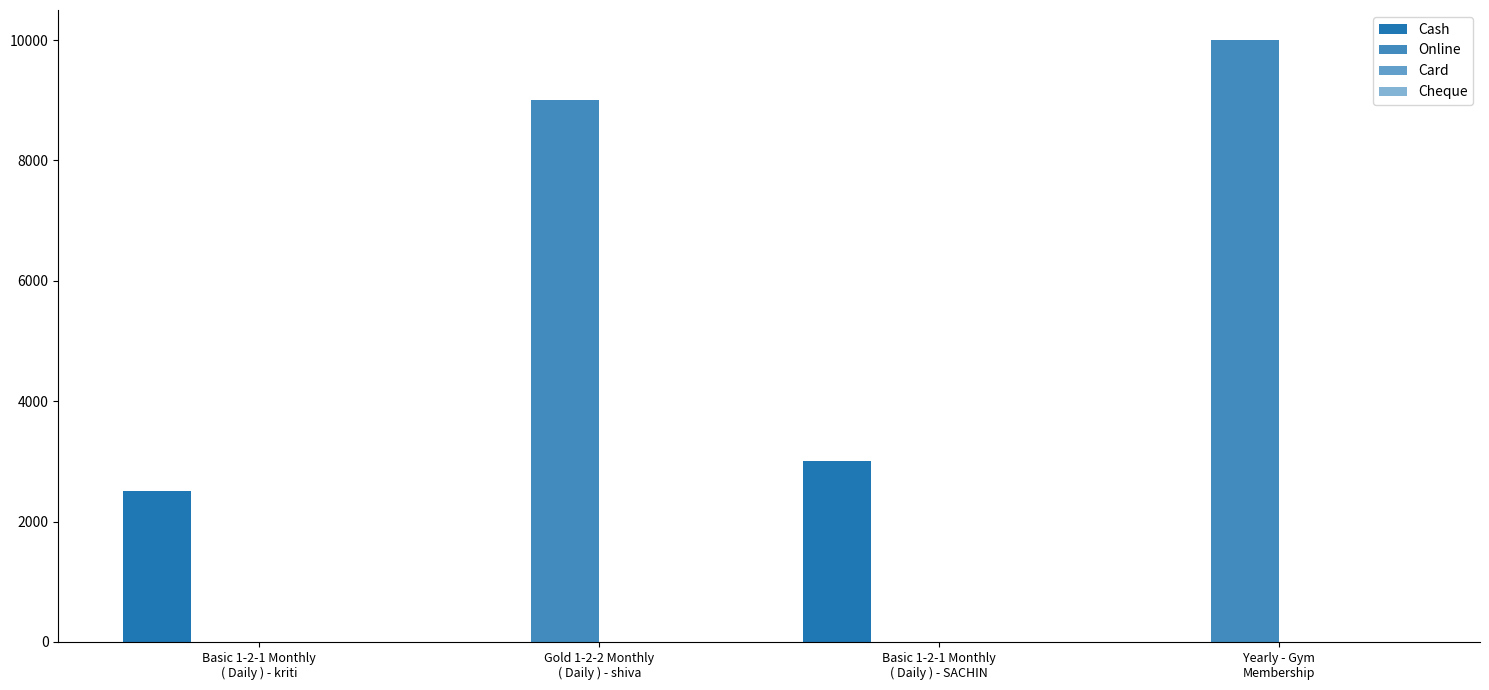

How many distinct data groups are displayed?

2